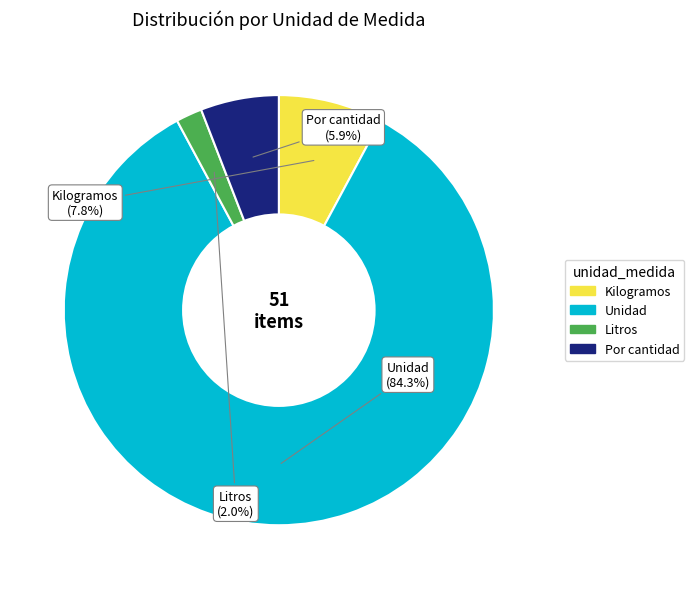

True or false: Kilogramos accounts for 8% of the total.

True